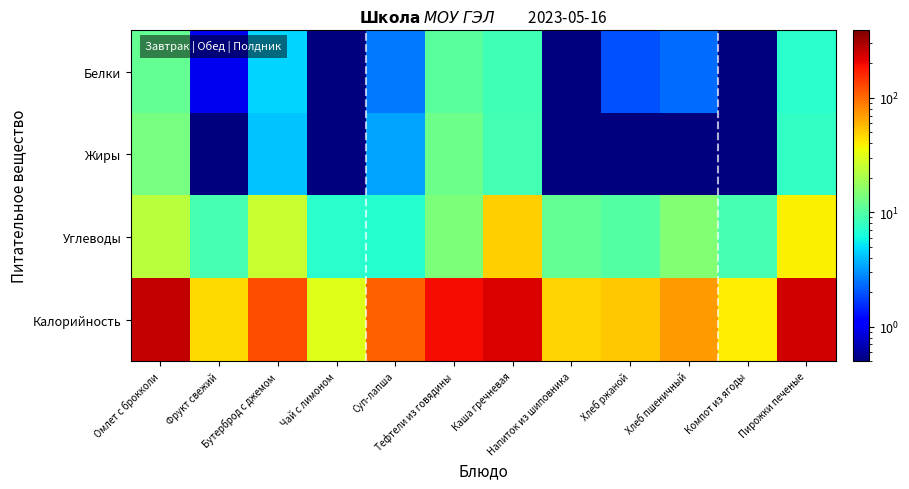

At Омлет с брокколи, list the series in order from largest to smallest.

Калорийность, Углеводы, Жиры, Белки